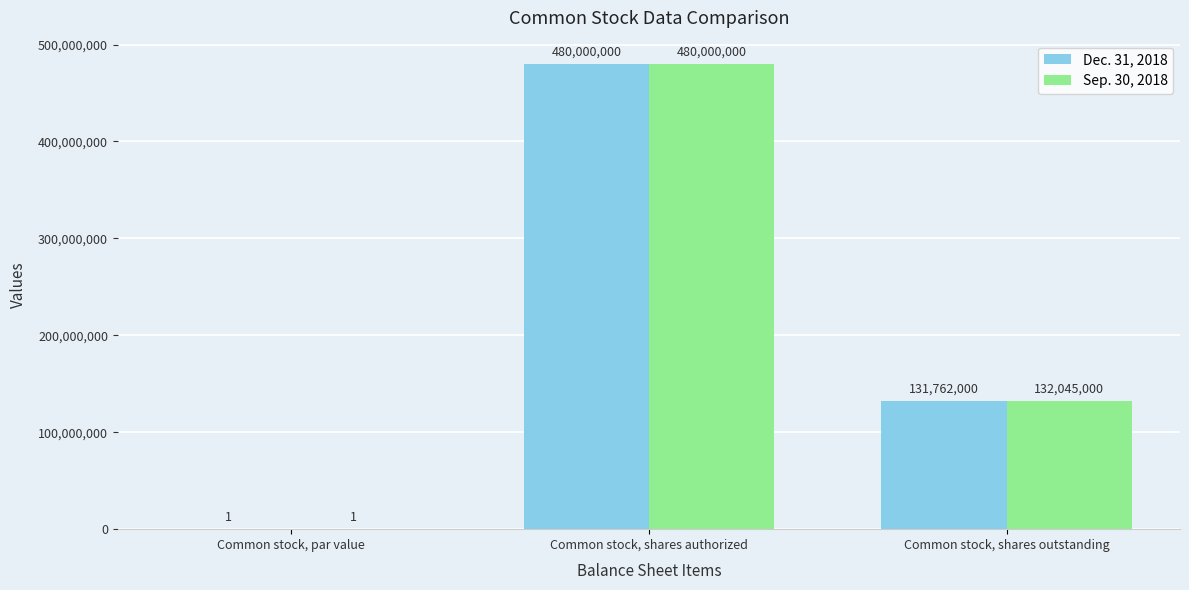

What is the sum of the Sep. 30, 2018 values at Common stock, par value and Common stock, shares authorized?

480000001